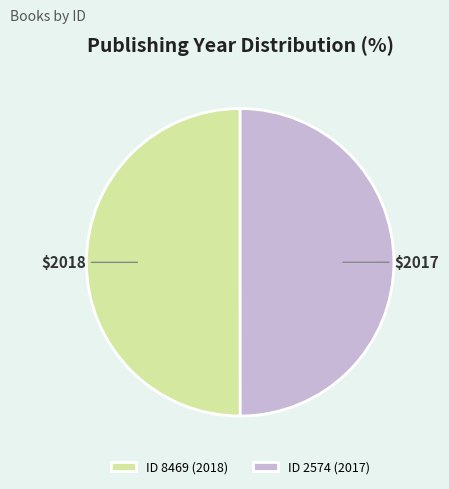

Do ID 8469 (2018) and ID 2574 (2017) together represent more than half of the pie?

Yes